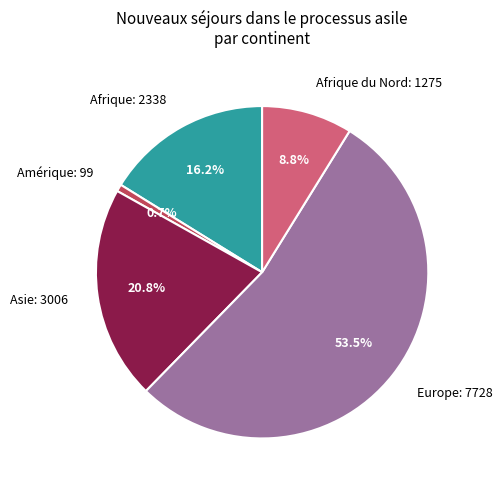

Rank the categories by value from lowest to highest.

Amérique, Afrique du Nord, Afrique, Asie, Europe